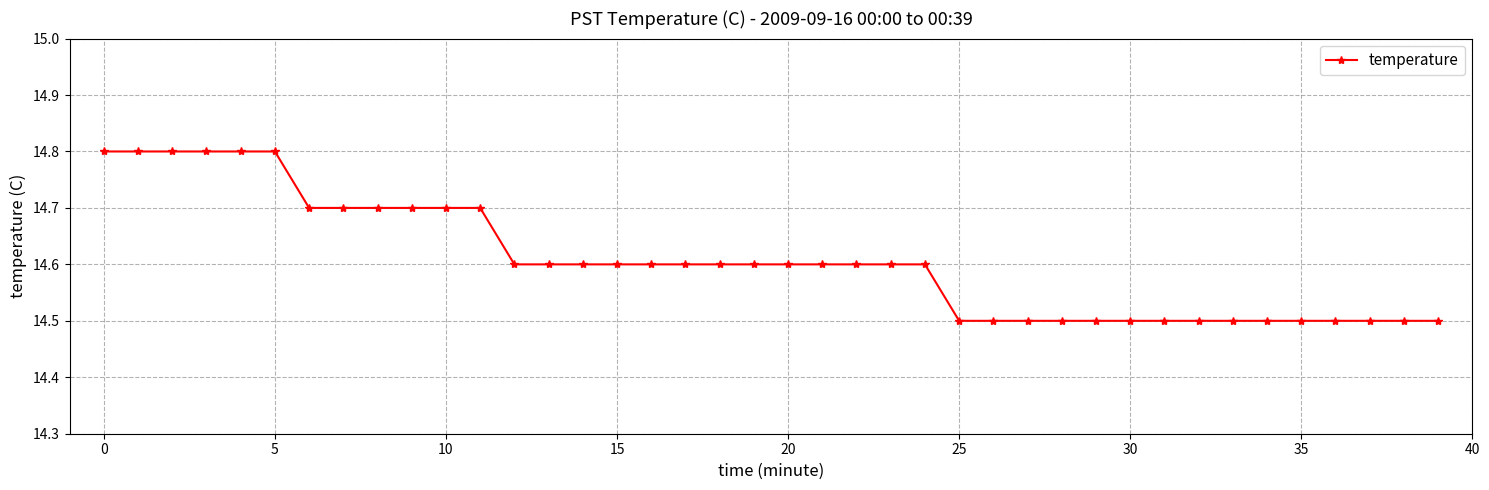

How many values are between 14 and 15?

40